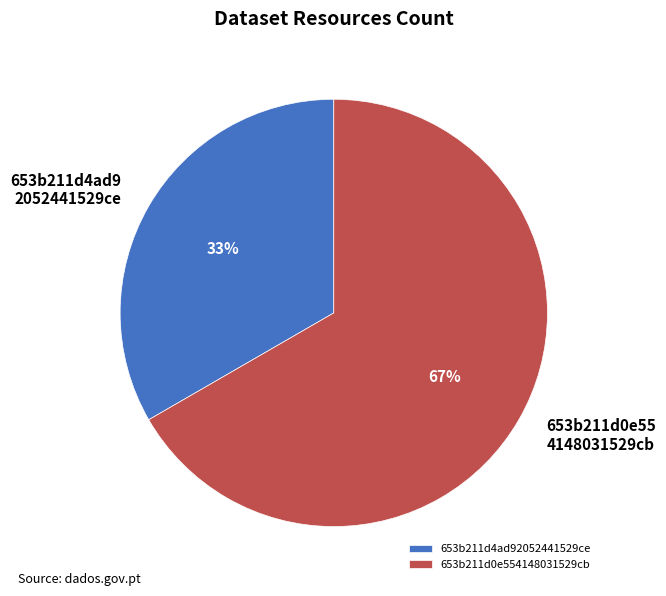

To the nearest percent, what is the average slice percentage?

50%